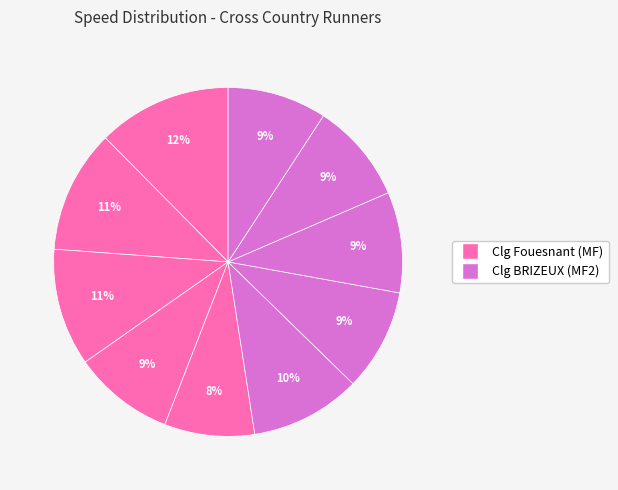

To the nearest percent, what is the difference between the largest and smallest slice percentages?

4%